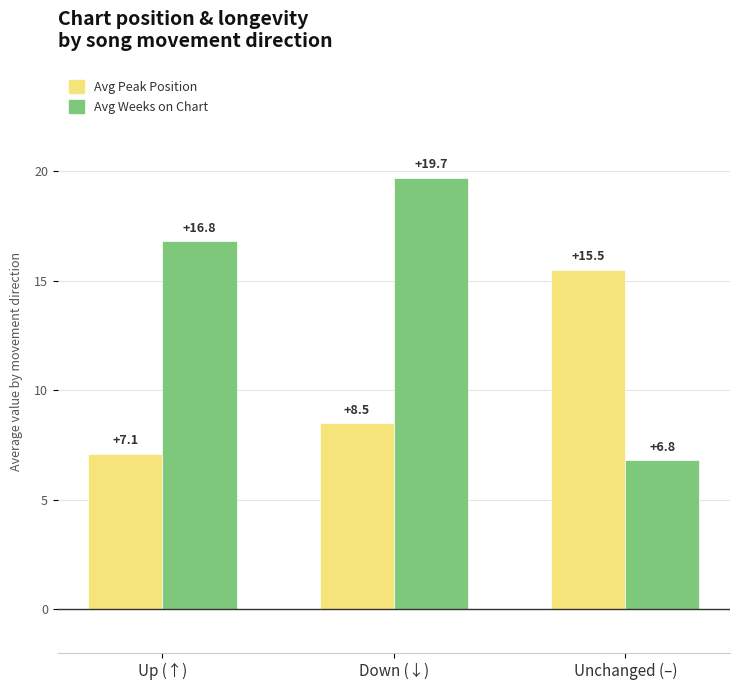

What is the sum of the Avg Peak Position values at Down (↓) and Unchanged (–)?

24.0